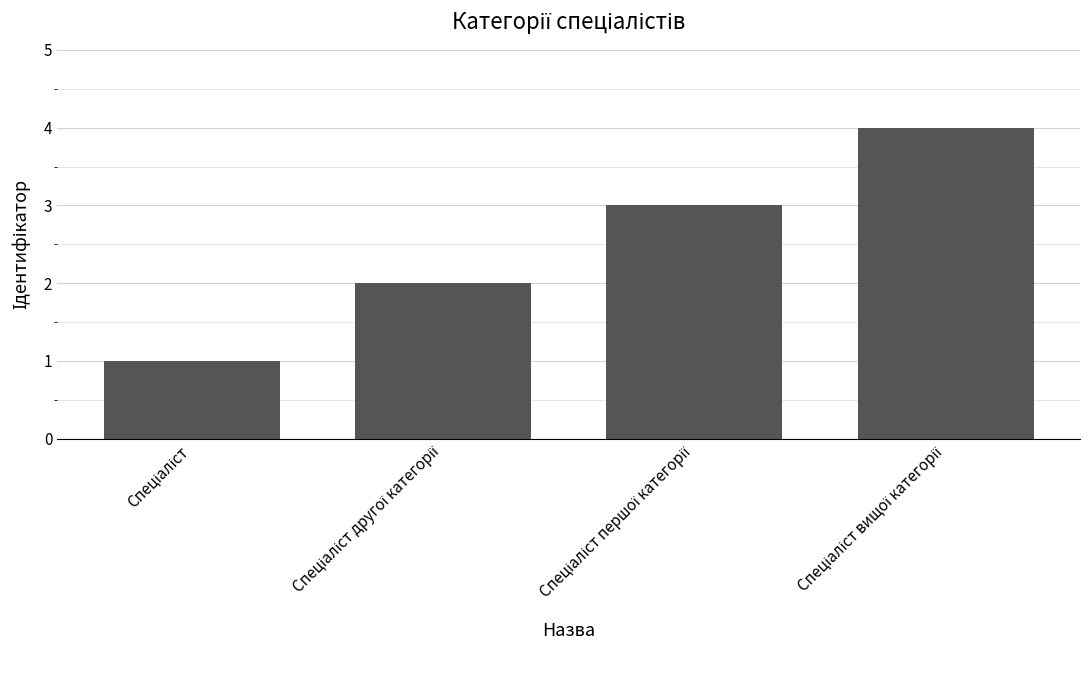

Does the chart contain stacked bars?

No